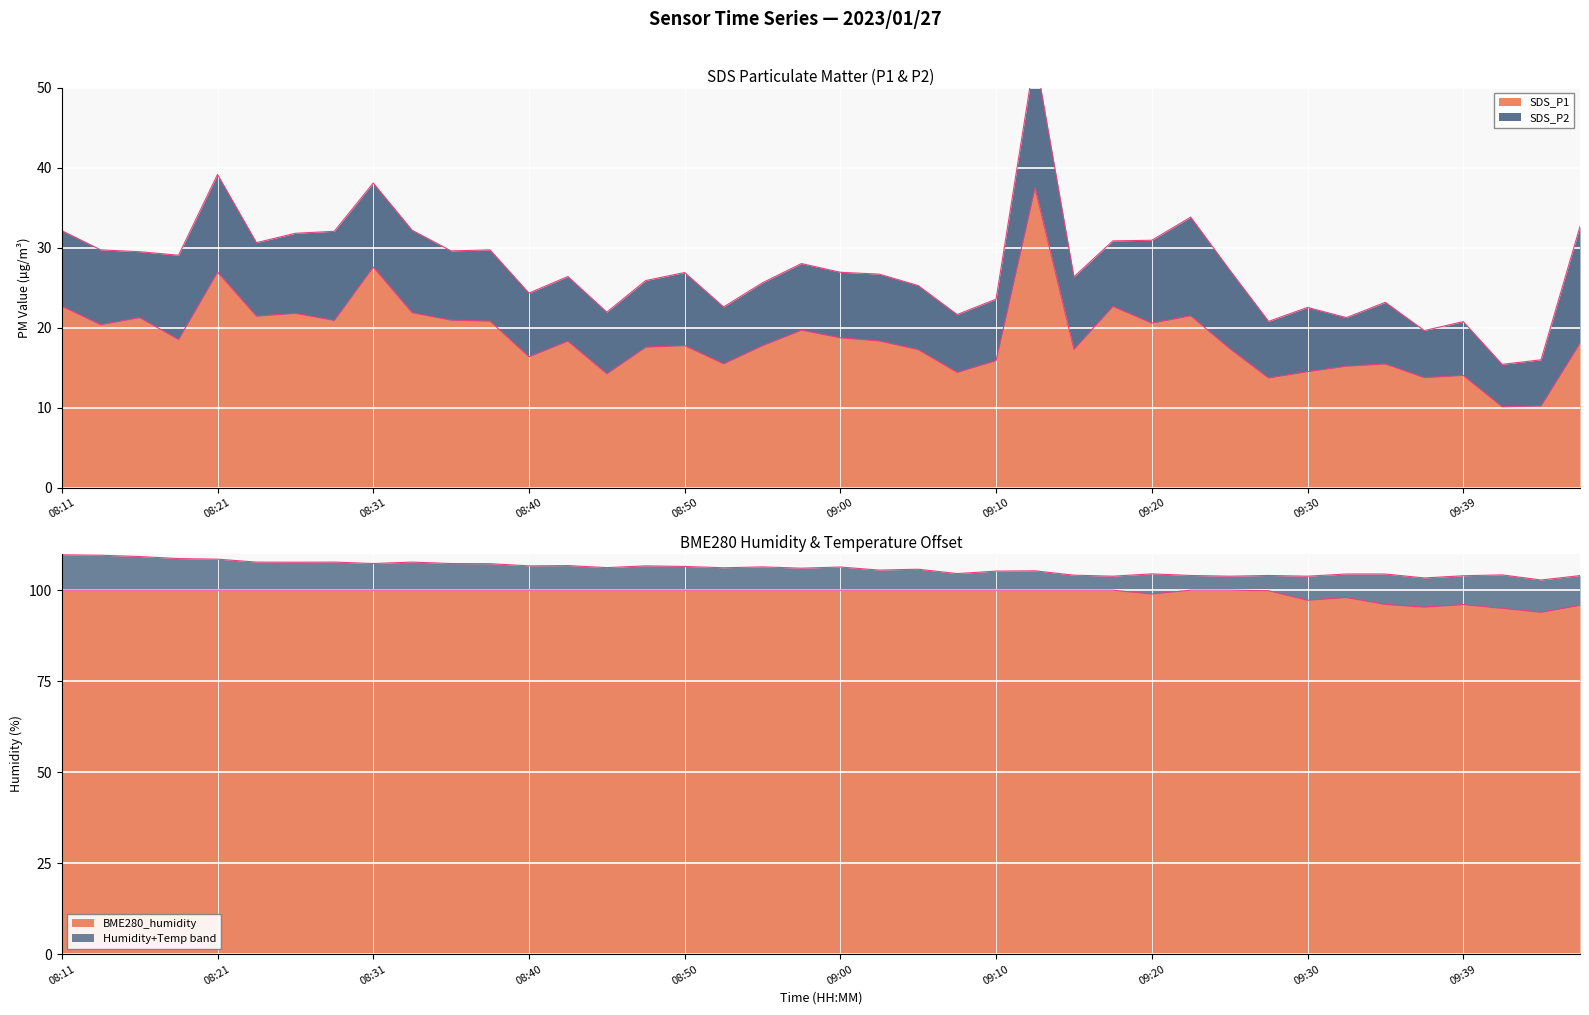

What is the lowest value of the BME280_temperature series?

102.8